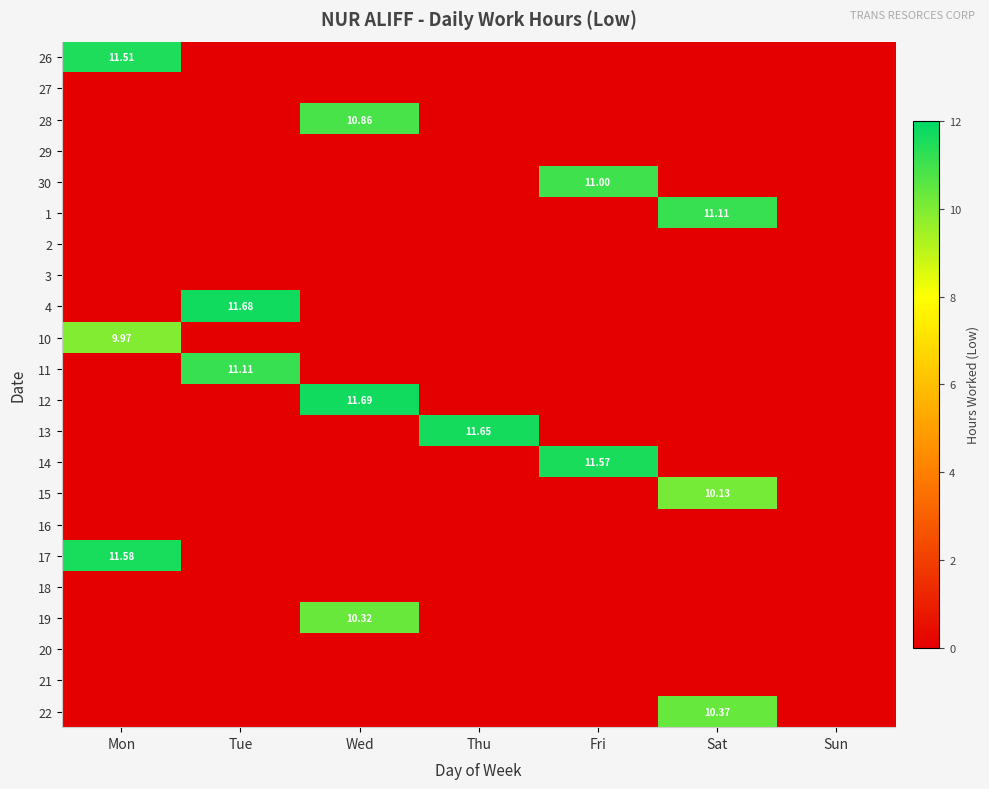

Which category has the lowest value across all series?

Tue